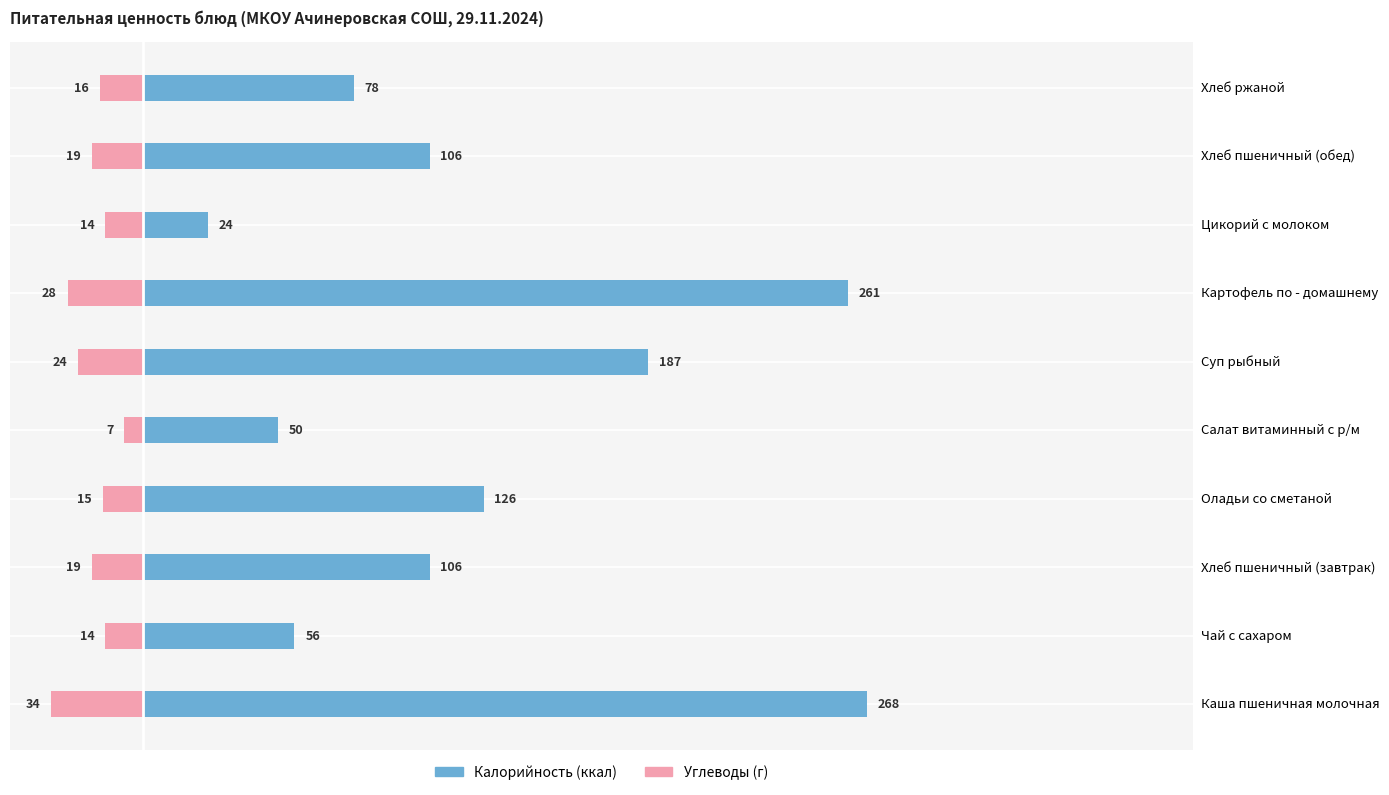

At how many categories does at least one series exceed 178?

3